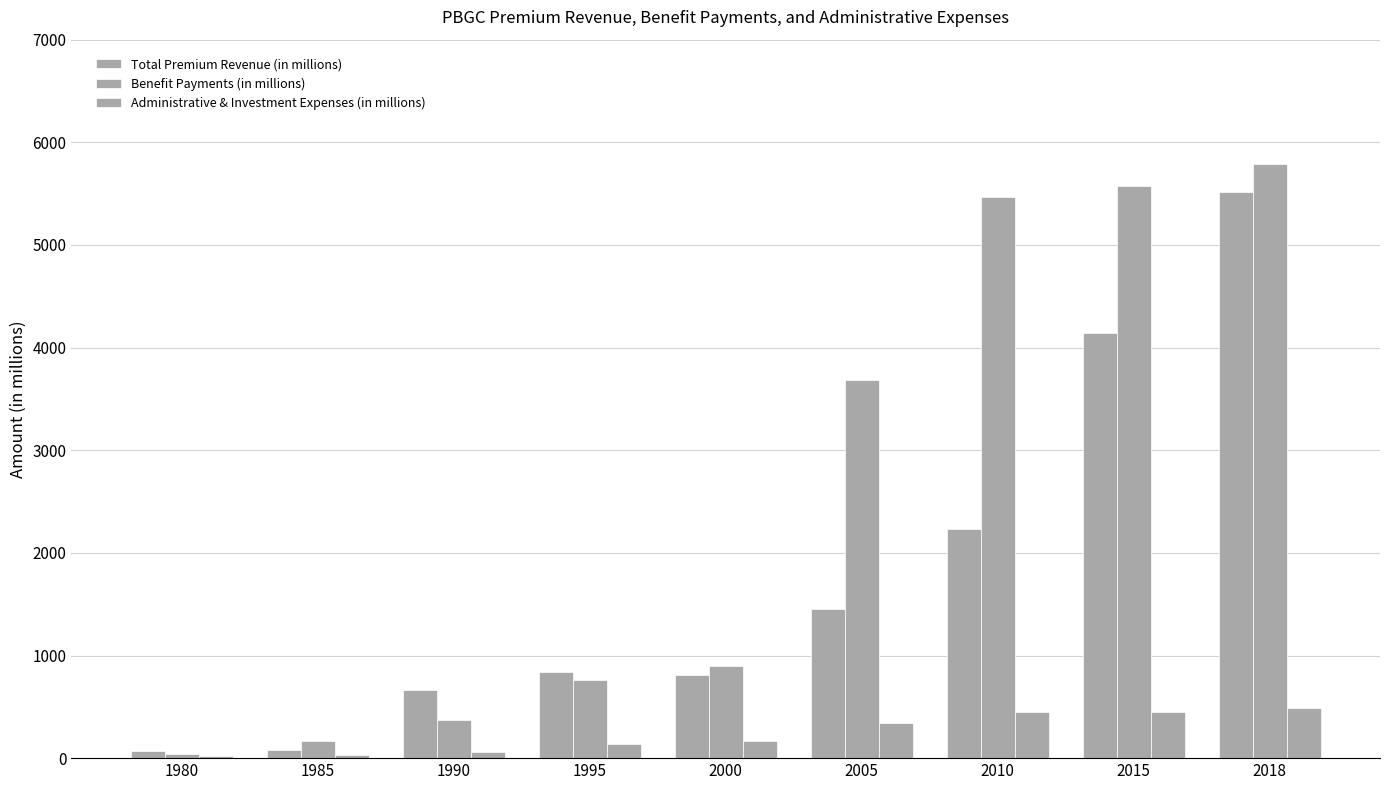

What is the sum of the Benefit Payments (in millions) values at 1995 and 2005?

4446